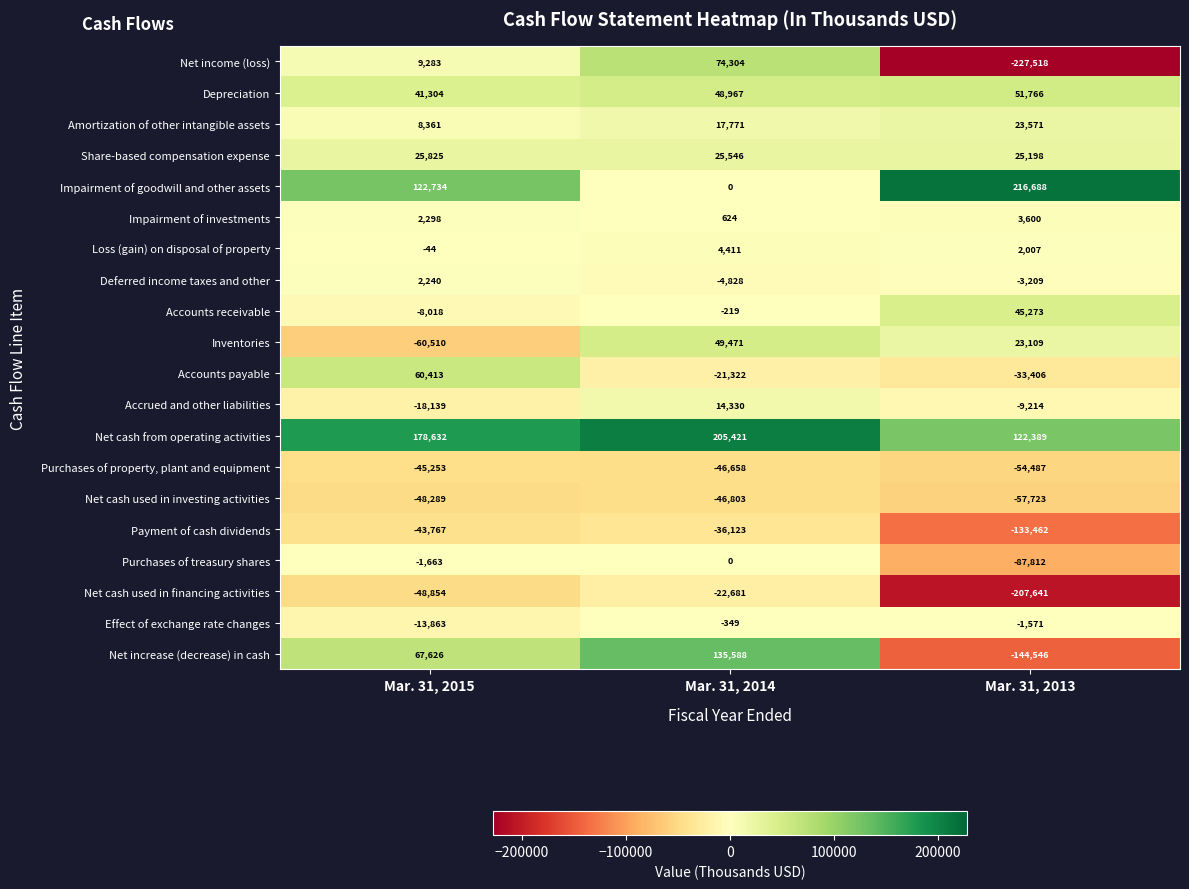

What is the sum of all Net cash used in financing activities values?

-279176